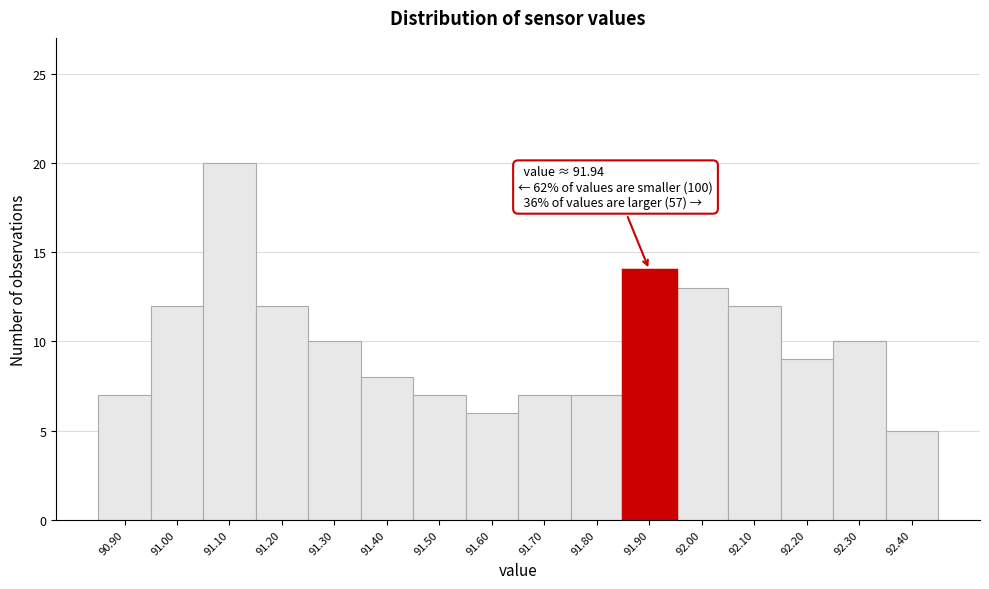

Reading left to right, extract all data points from this chart.

7	12	20	12	10	8	7	6	7	7	14	13	12	9	10	5